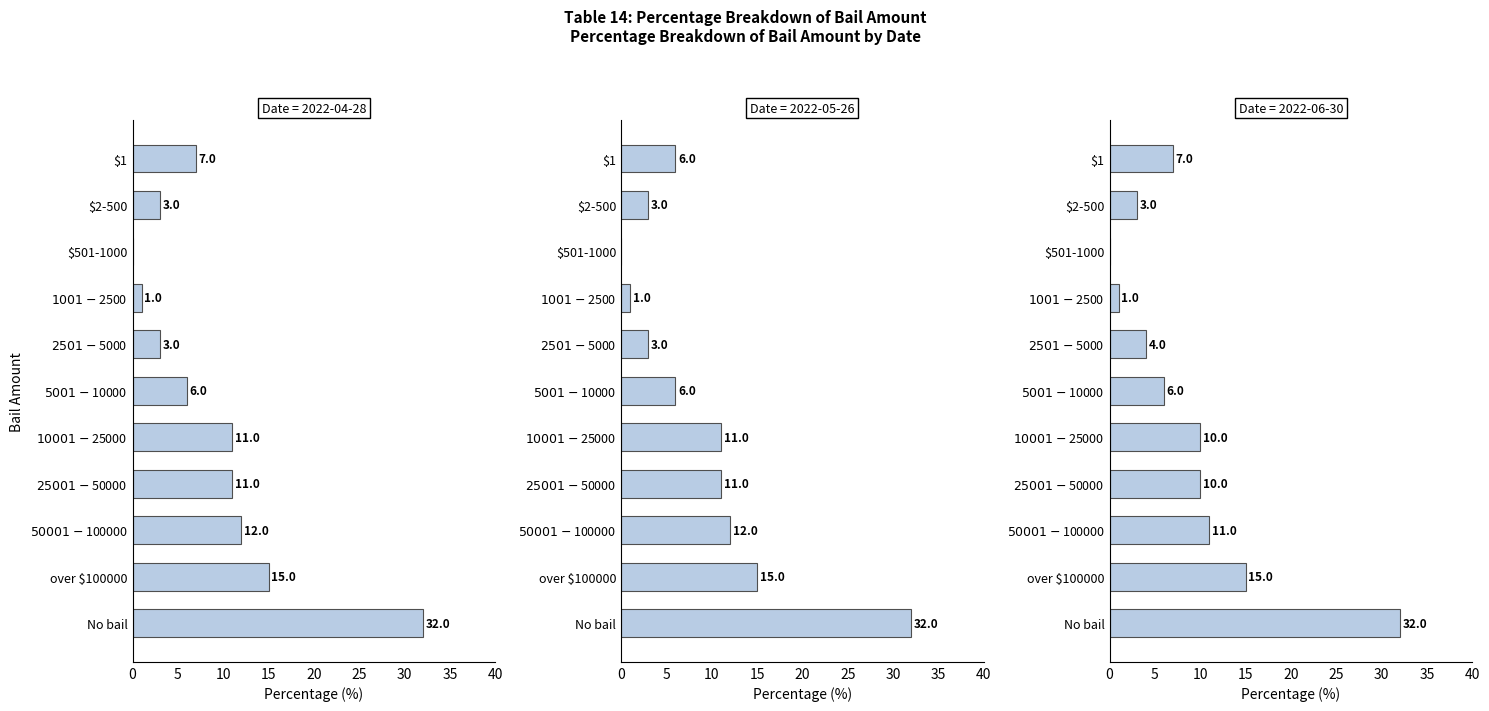

How many data points in 2022-04-28 are above 7?

6